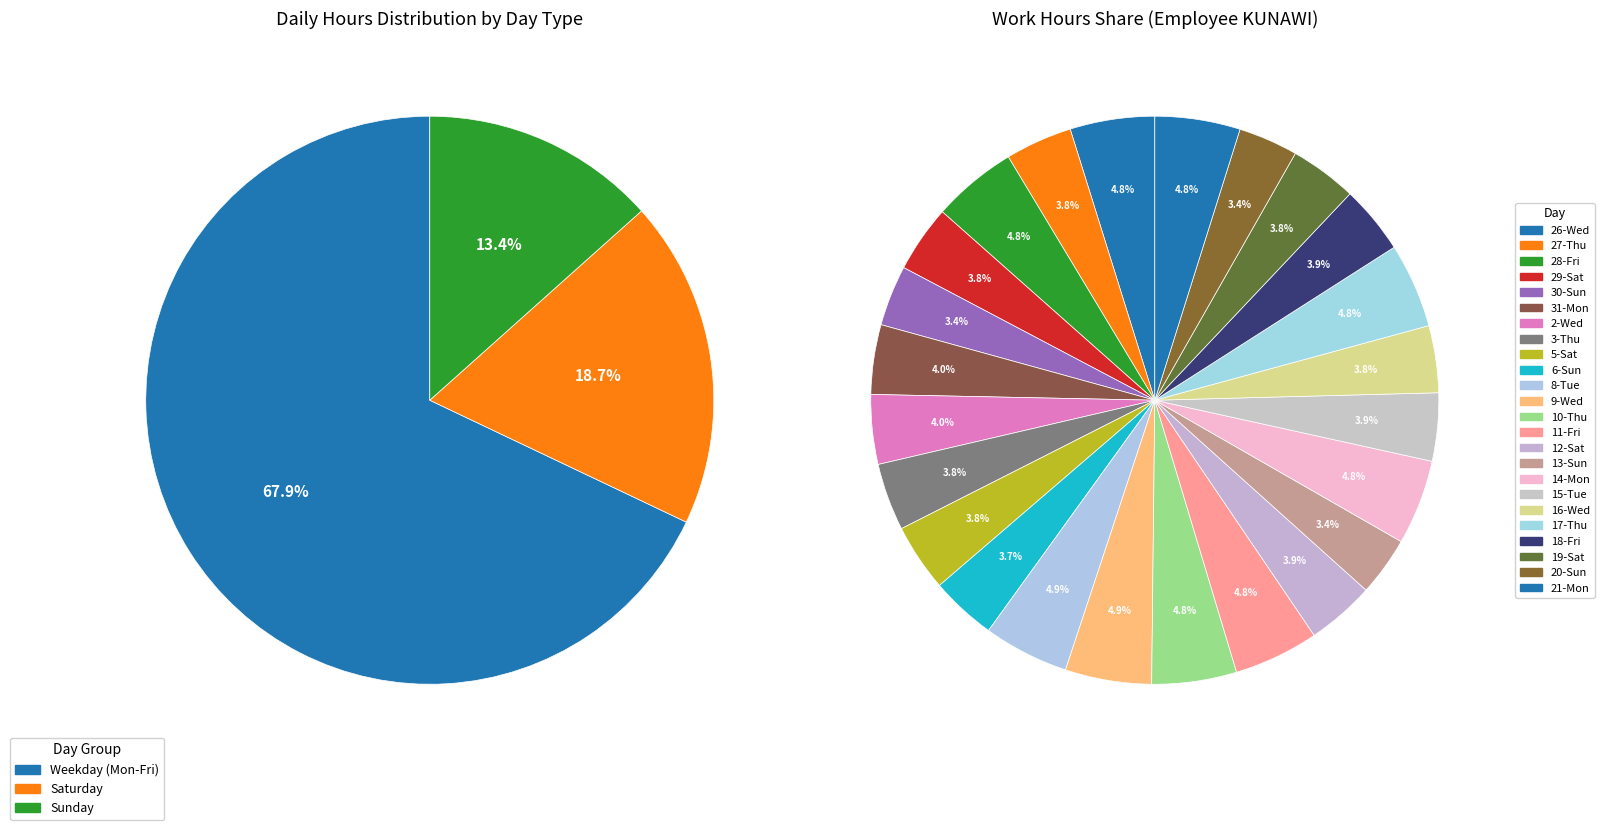

Do 31-Mon and 9-Wed together represent more than half of the pie?

No